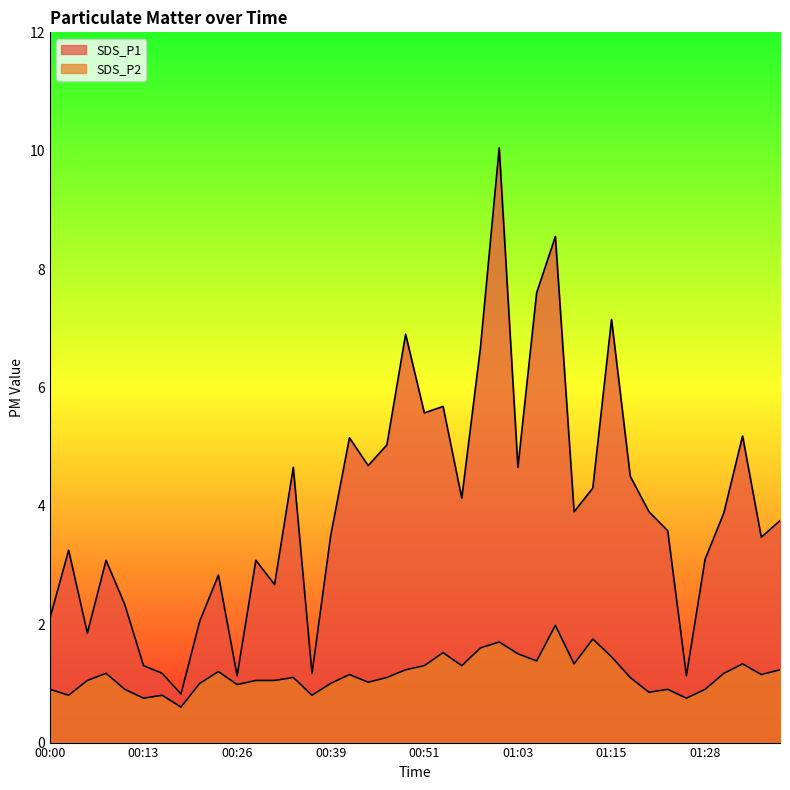

Rank the series by their average value, from highest to lowest.

SDS_P1, SDS_P2